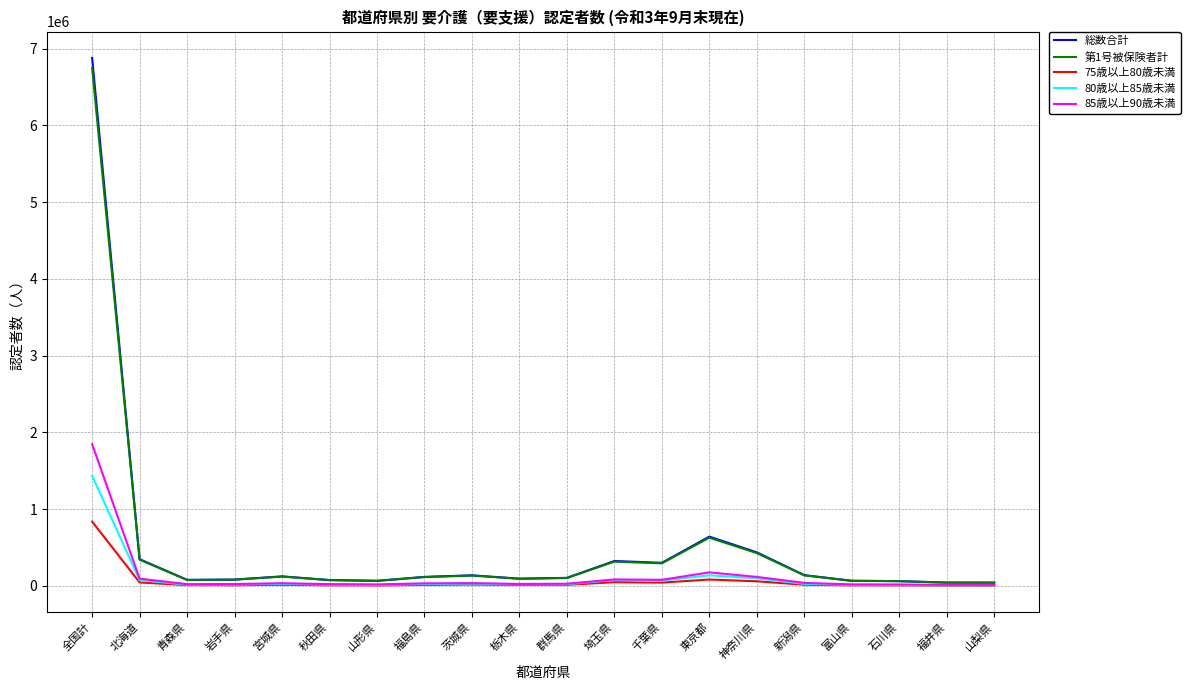

What is the difference between the maximum and minimum values in the 80歳以上85歳未満 series?

1427697